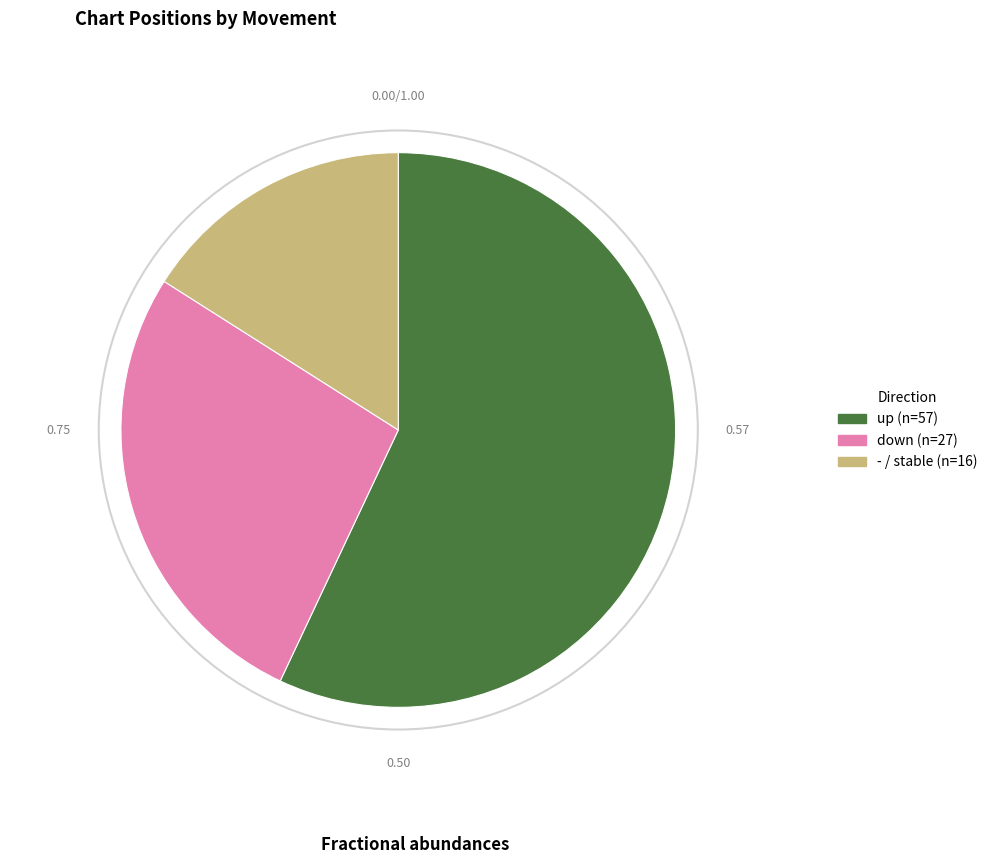

What is the largest slice in the pie chart?

up